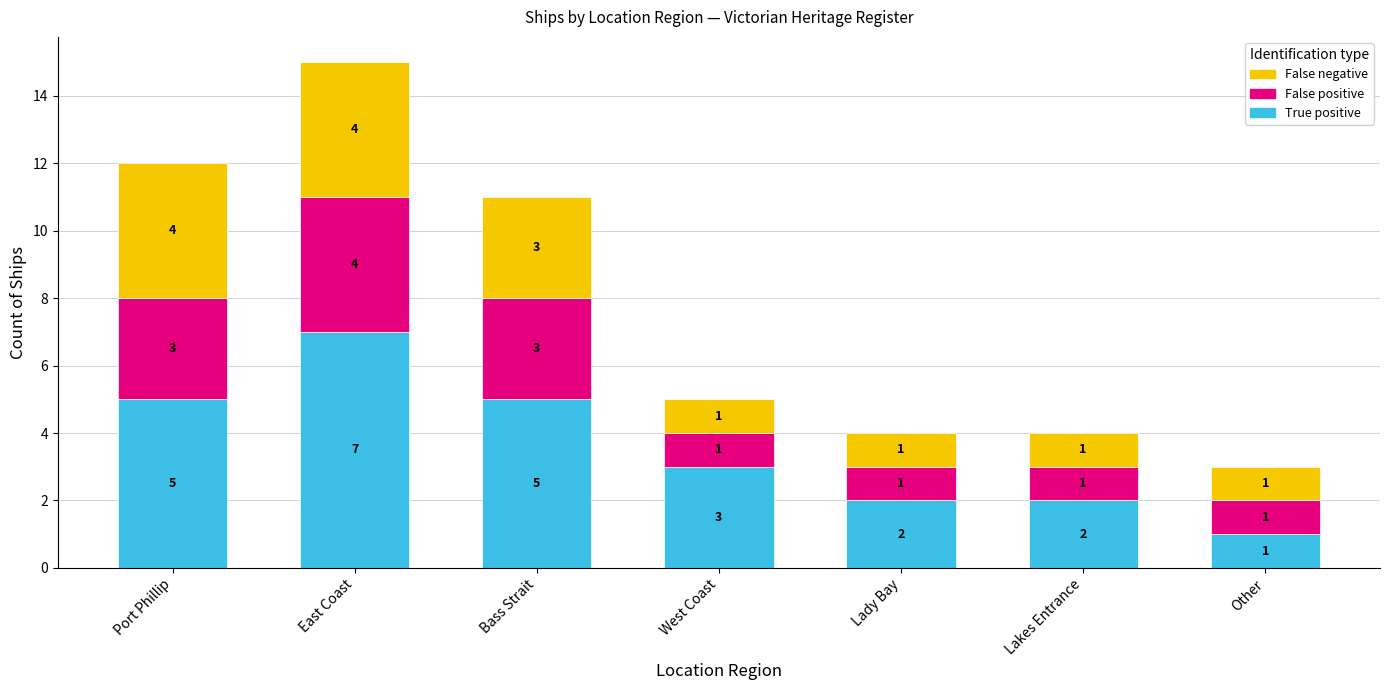

Reading left to right, transcribe the values for True positive.

Port Phillip=5	East Coast=7	Bass Strait=5	West Coast=3	Lady Bay=2	Lakes Entrance=2	Other=1